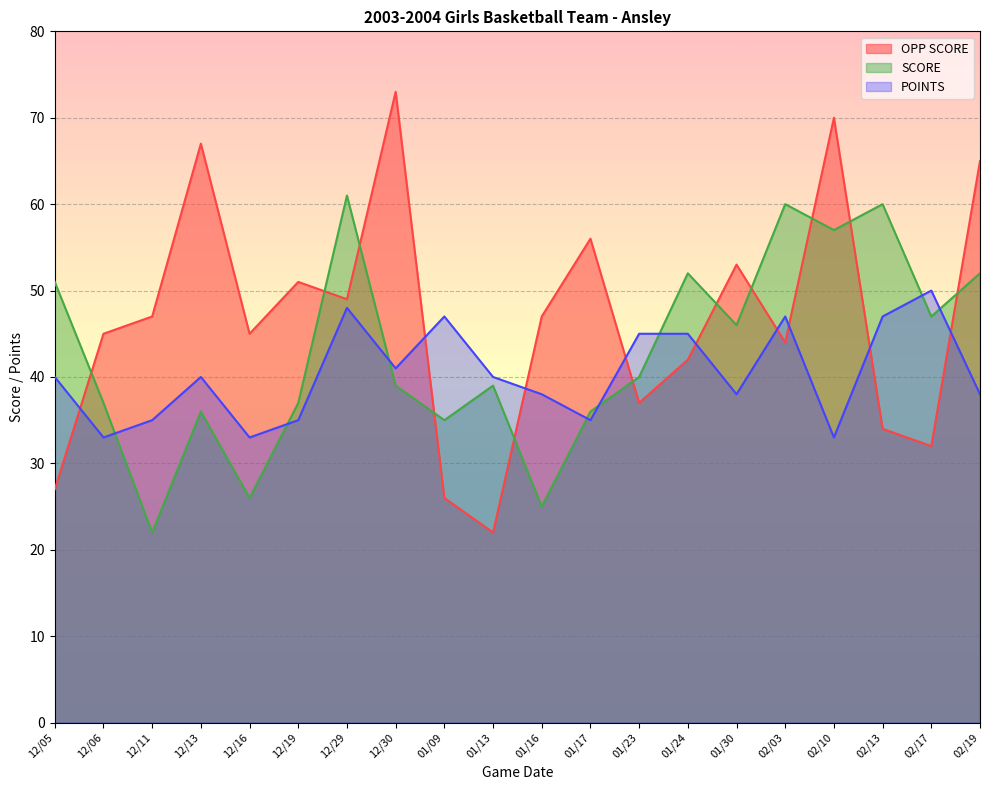

Which label corresponds to the smallest value in the chart?

01/13